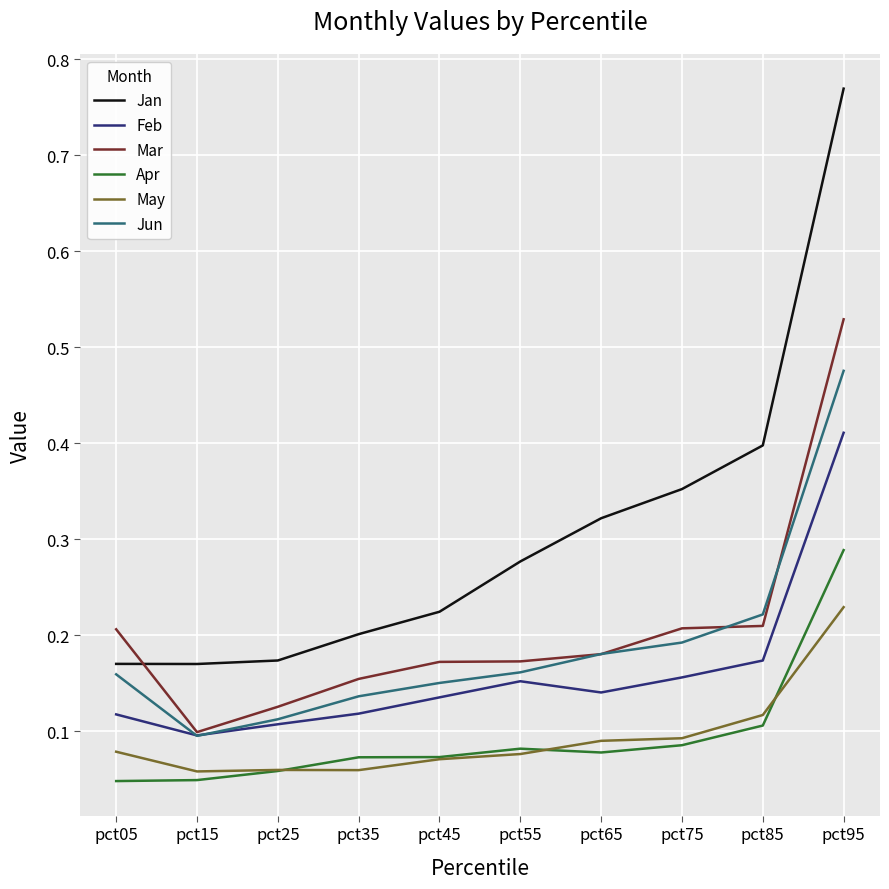

Count the Mar values in the range 0 to 1.

10